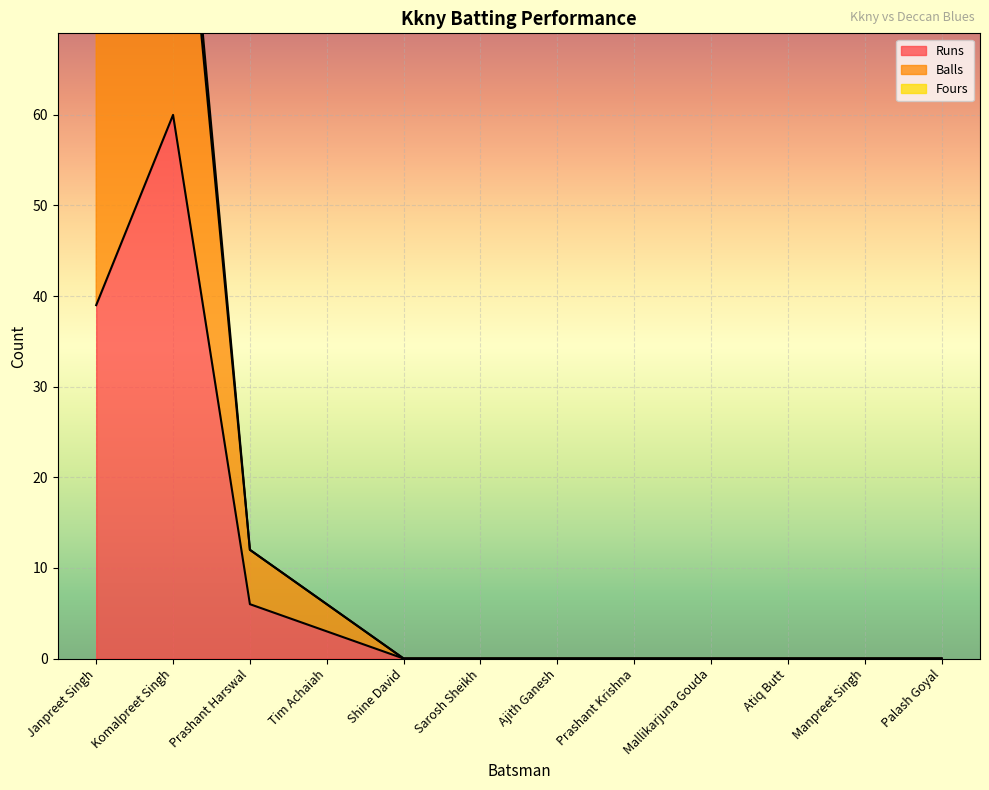

How many data points in Fours are above 0?

4